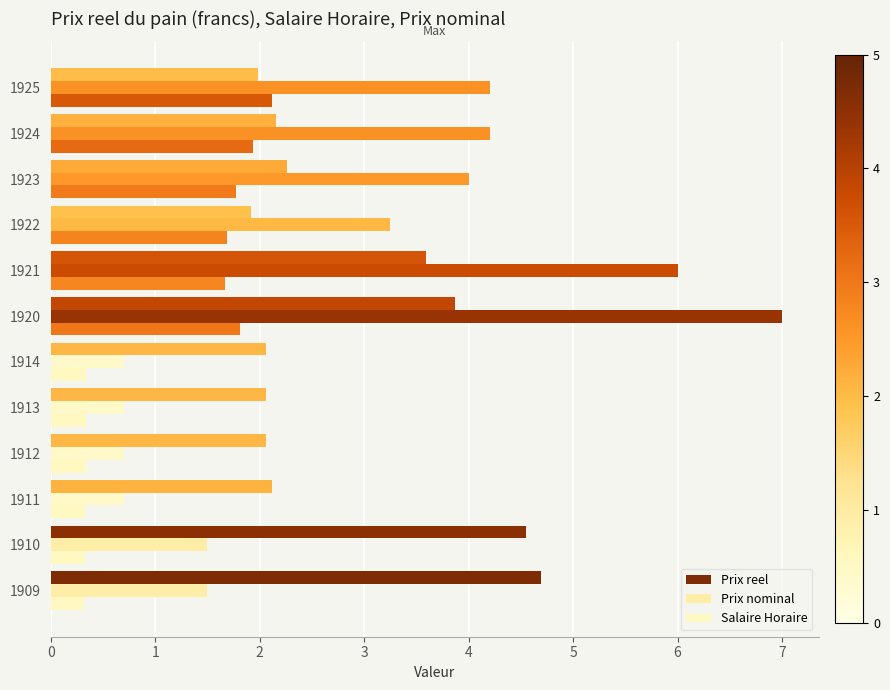

What is the maximum value for Prix reel?

4.7